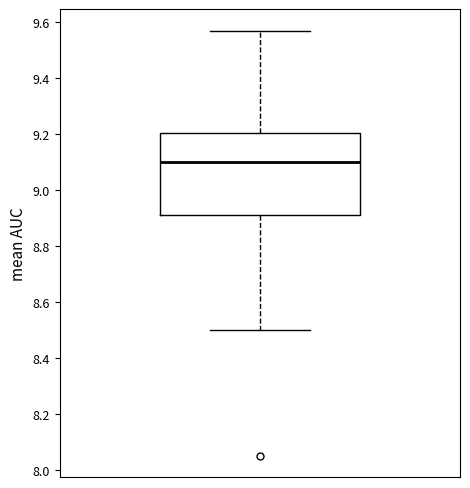

Where is the upper edge of the box on the y-axis? The values are not printed on the chart, so give them approximately, as read against the axis.

9.20